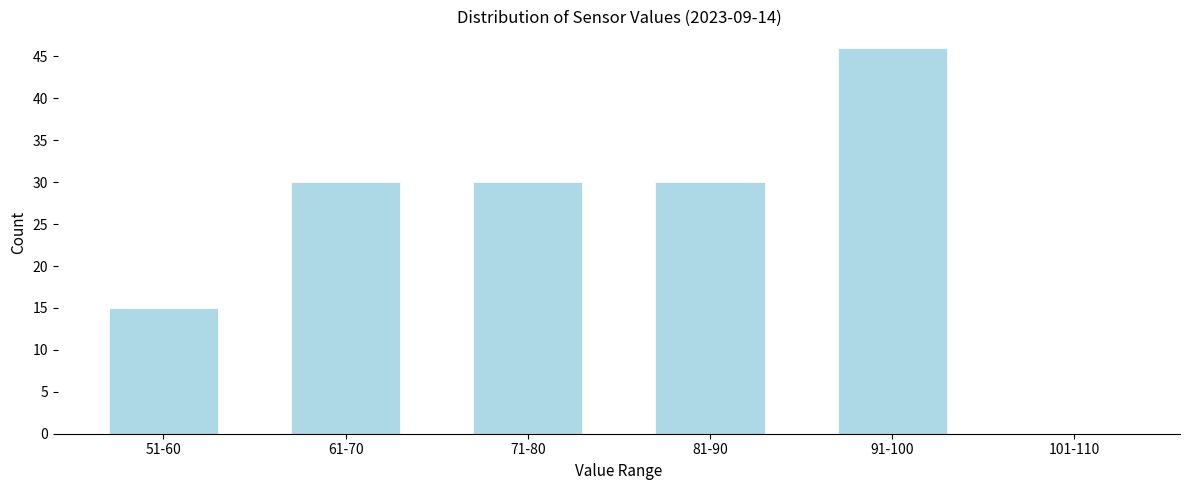

Reading right to left, list all the values displayed in this chart.

101-110=0	91-100=46	81-90=30	71-80=30	61-70=30	51-60=15